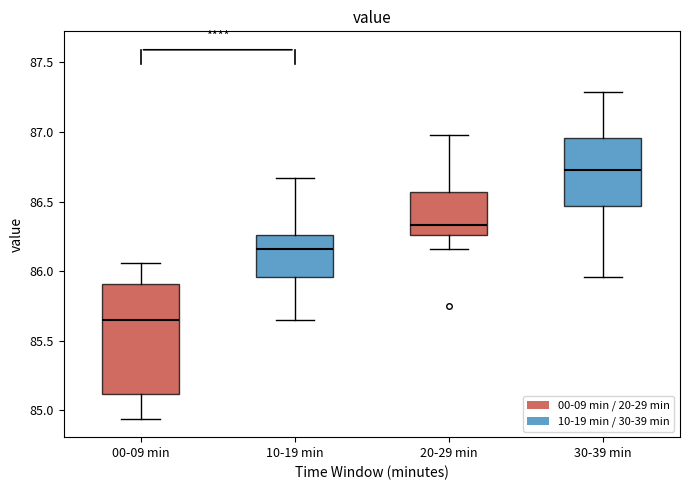

Reading left to right, read every box against the y-axis: the position of its median line, the range the box covers, and the ends of its whiskers. The values are not printed on the chart, so give them approximately, as read against the axis.

00-09 min: median 85.65, box 85.10 to 85.90, whiskers 84.95 to 86.05
10-19 min: median 86.15, box 85.95 to 86.25, whiskers 85.65 to 86.65
20-29 min: median 86.35, box 86.25 to 86.55, whiskers 86.15 to 87.00
30-39 min: median 86.75, box 86.45 to 86.95, whiskers 85.95 to 87.30